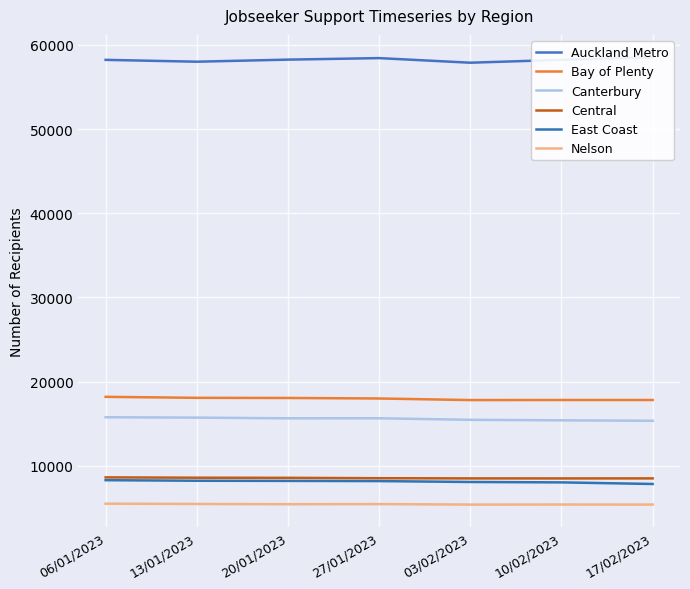

Reading left to right, list all the values displayed in this chart.

Auckland Metro: 06/01/2023=58209	13/01/2023=57990	20/01/2023=58236	27/01/2023=58416	03/02/2023=57870	10/02/2023=58212	17/02/2023=58518
Bay of Plenty: 06/01/2023=18207	13/01/2023=18090	20/01/2023=18072	27/01/2023=18012	03/02/2023=17823	10/02/2023=17832	17/02/2023=17832
Canterbury: 06/01/2023=15786	13/01/2023=15741	20/01/2023=15657	27/01/2023=15663	03/02/2023=15480	10/02/2023=15420	17/02/2023=15366
Central: 06/01/2023=8646	13/01/2023=8607	20/01/2023=8592	27/01/2023=8547	03/02/2023=8526	10/02/2023=8523	17/02/2023=8526
East Coast: 06/01/2023=8313	13/01/2023=8247	20/01/2023=8229	27/01/2023=8205	03/02/2023=8100	10/02/2023=8052	17/02/2023=7863
Nelson: 06/01/2023=5526	13/01/2023=5490	20/01/2023=5460	27/01/2023=5475	03/02/2023=5418	10/02/2023=5424	17/02/2023=5418